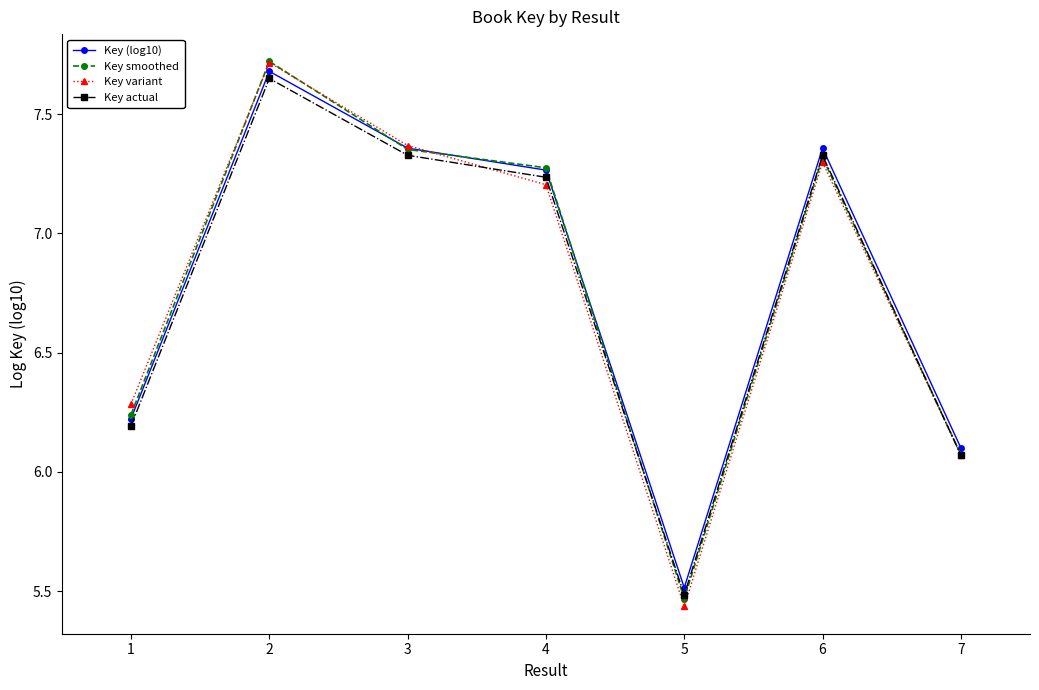

Where does the Key smoothed series first go above 7?

2